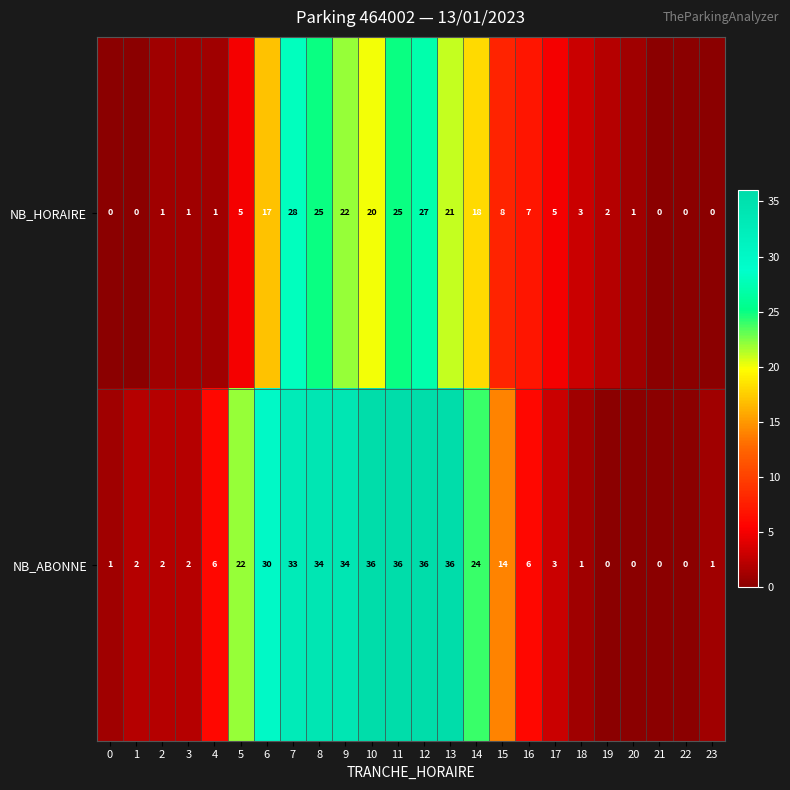

Between 3 and 17, which series saw the biggest shift?

NB_HORAIRE